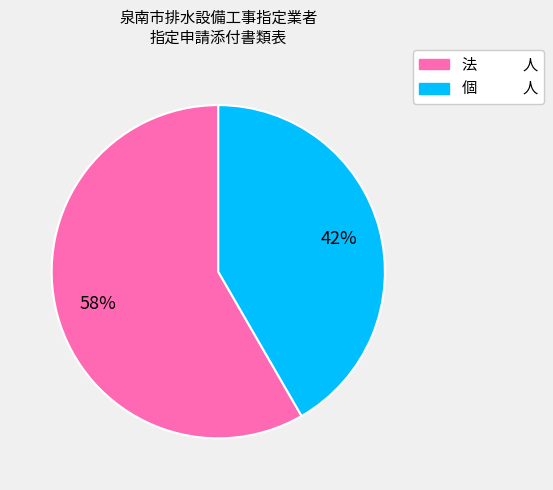

The 法 人 slice represents 58% of the pie. True or false?

True